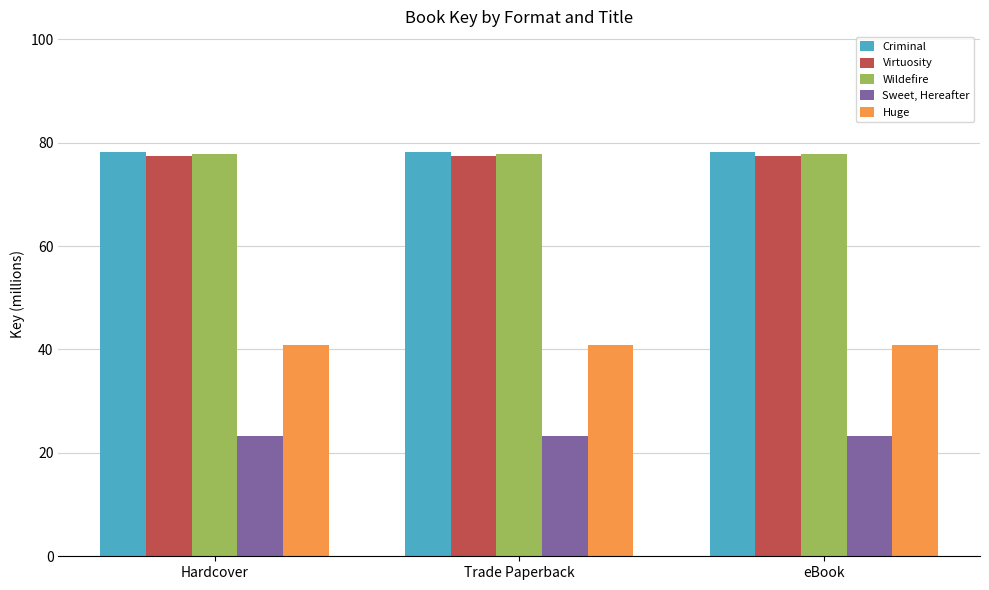

Reading left to right, list all the values displayed in this chart.

Criminal: 78.1	78.1	78.1
Virtuosity: 77.4	77.4	77.4
Wildefire: 77.8	77.8	77.8
Sweet, Hereafter: 23.2	23.2	23.2
Huge: 40.8	40.8	40.8